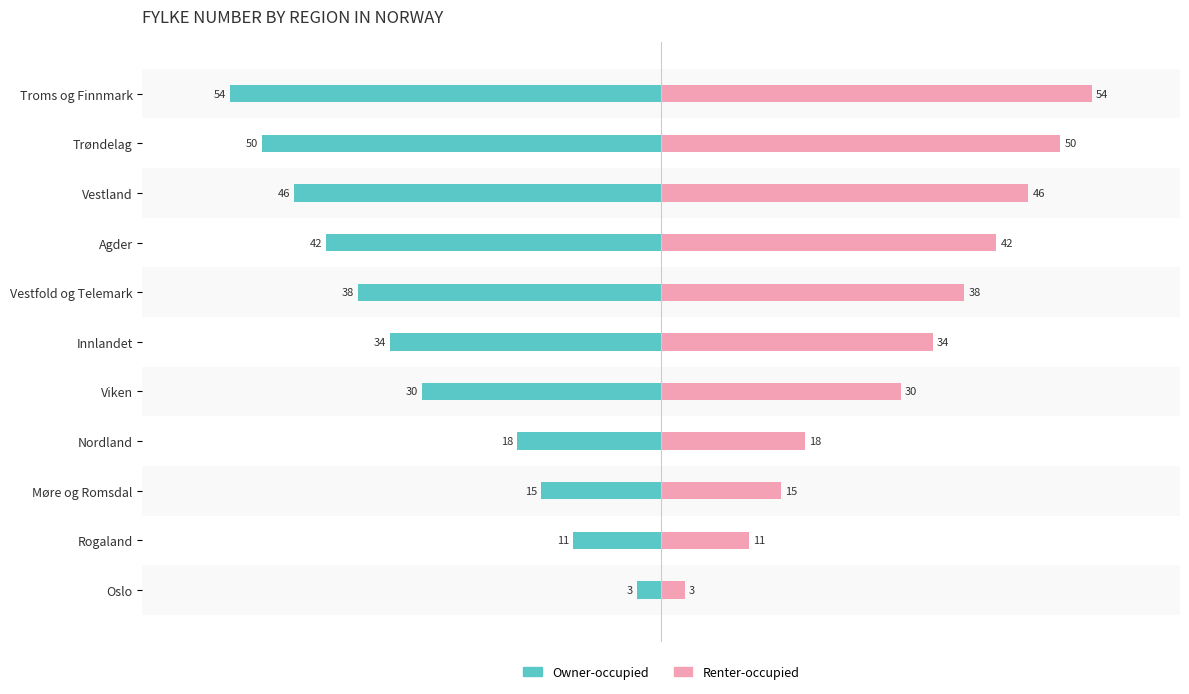

What is the difference between the maximum and minimum values in the Renter-occupied series?

51